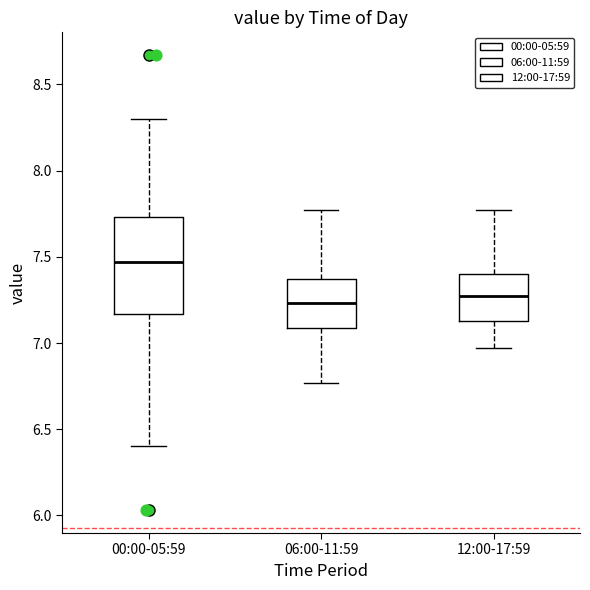

Reading left to right, transcribe this box plot: for each box, give where its median line is, the range the box spans, and where its two whiskers end, as read against the y-axis. The values are not printed on the chart, so give them approximately, as read against the axis.

00:00-05:59: median 7.45, box 7.15 to 7.75, whiskers 6.40 to 8.30
06:00-11:59: median 7.25, box 7.10 to 7.35, whiskers 6.75 to 7.75
12:00-17:59: median 7.25, box 7.15 to 7.40, whiskers 6.95 to 7.75